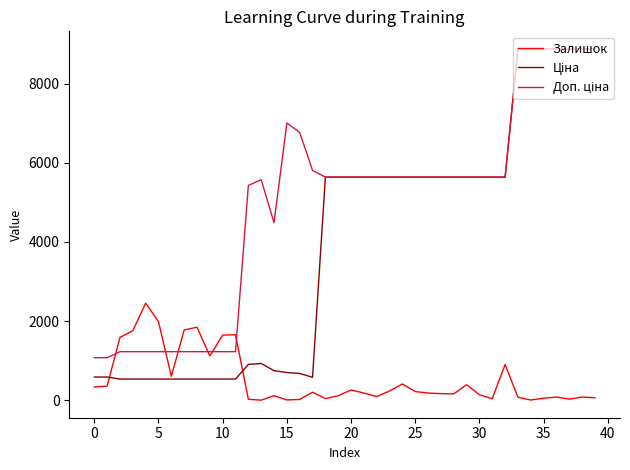

What is the maximum value shown in the chart?

8874.6